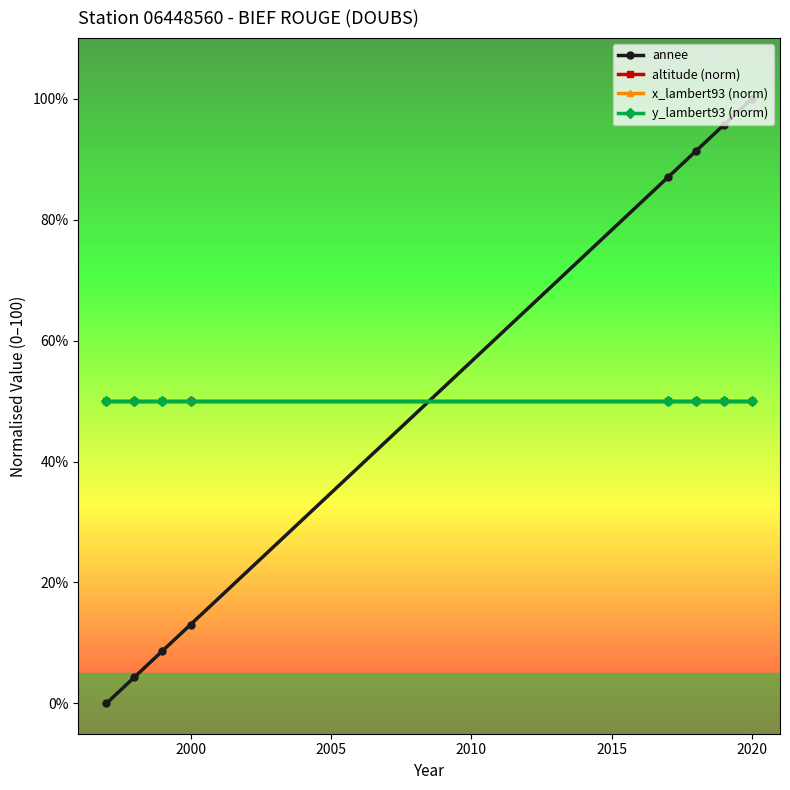

At which category is the sum across all series the highest?

2020